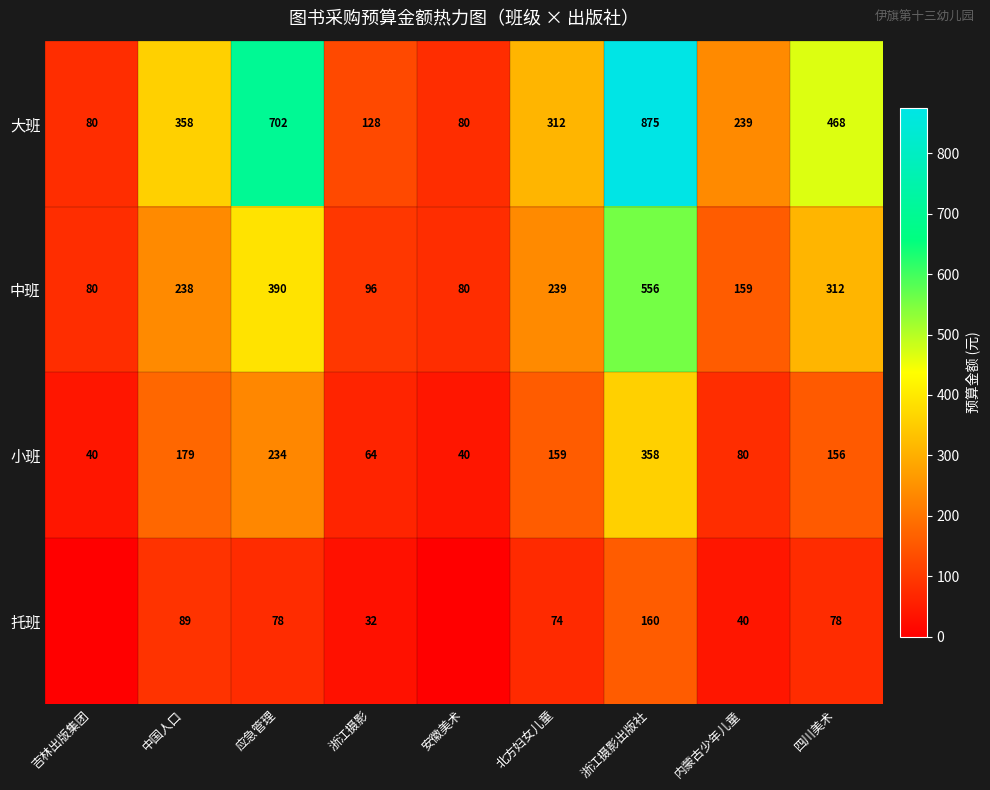

What is the difference between the 小班 values at 北方妇女儿童 and 浙江摄影出版社?

199